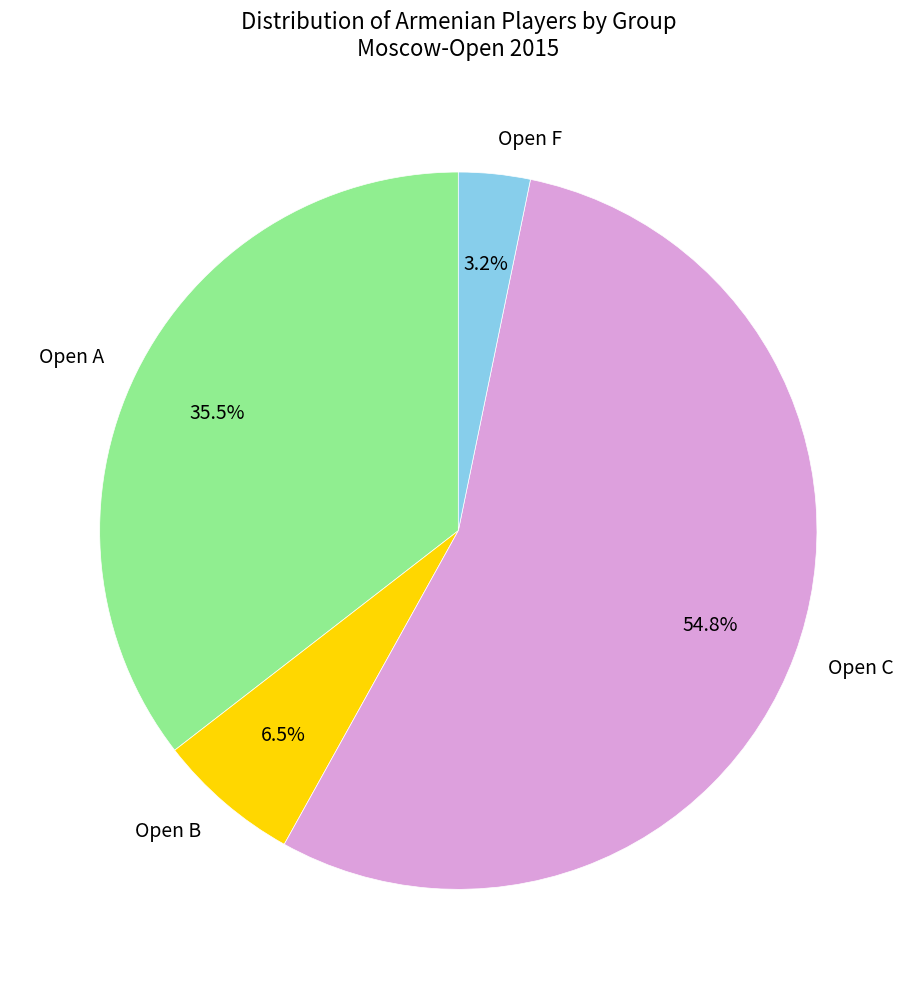

Which category has the biggest portion of the pie?

Open C